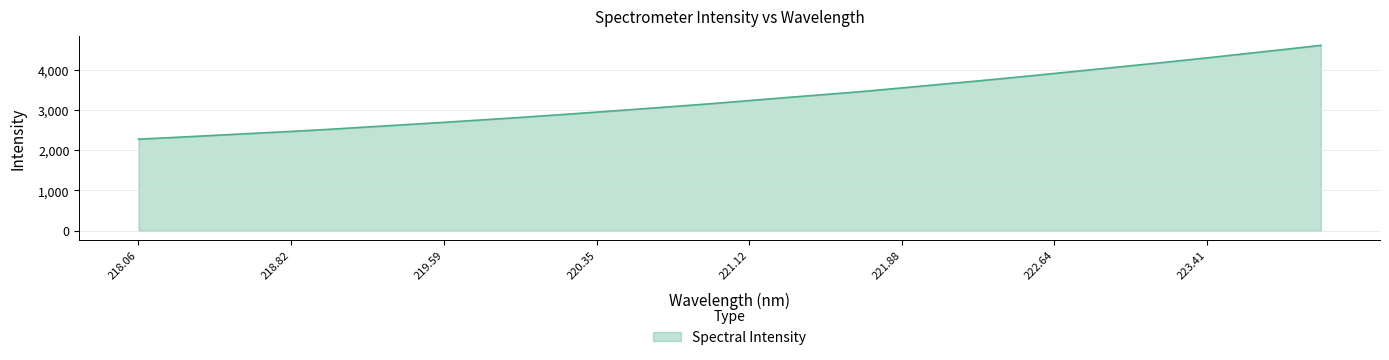

What is the difference between the maximum and minimum values?

2332.7